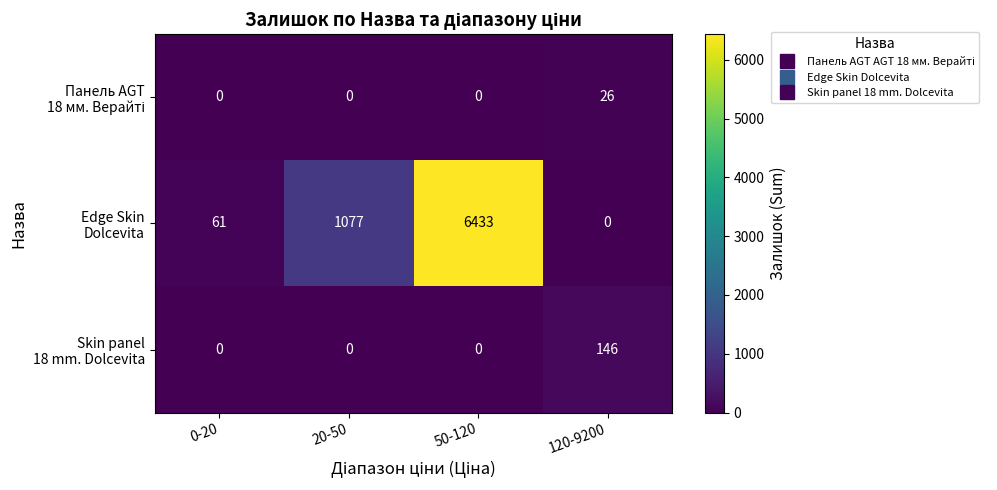

What is the total value across all series at 0-20?

61